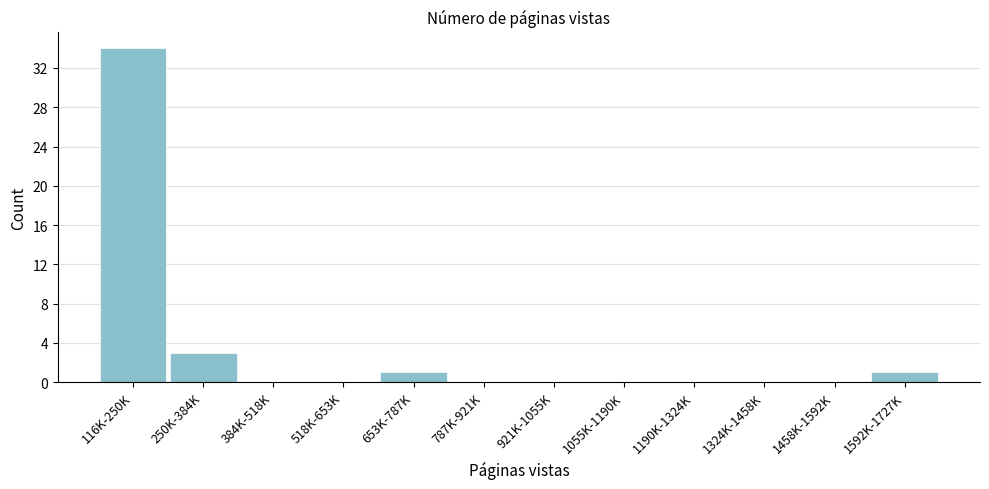

Reading right to left, what are all the values shown in this chart?

1592K-1727K=1	1458K-1592K=0	1324K-1458K=0	1190K-1324K=0	1055K-1190K=0	921K-1055K=0	787K-921K=0	653K-787K=1	518K-653K=0	384K-518K=0	250K-384K=3	116K-250K=34